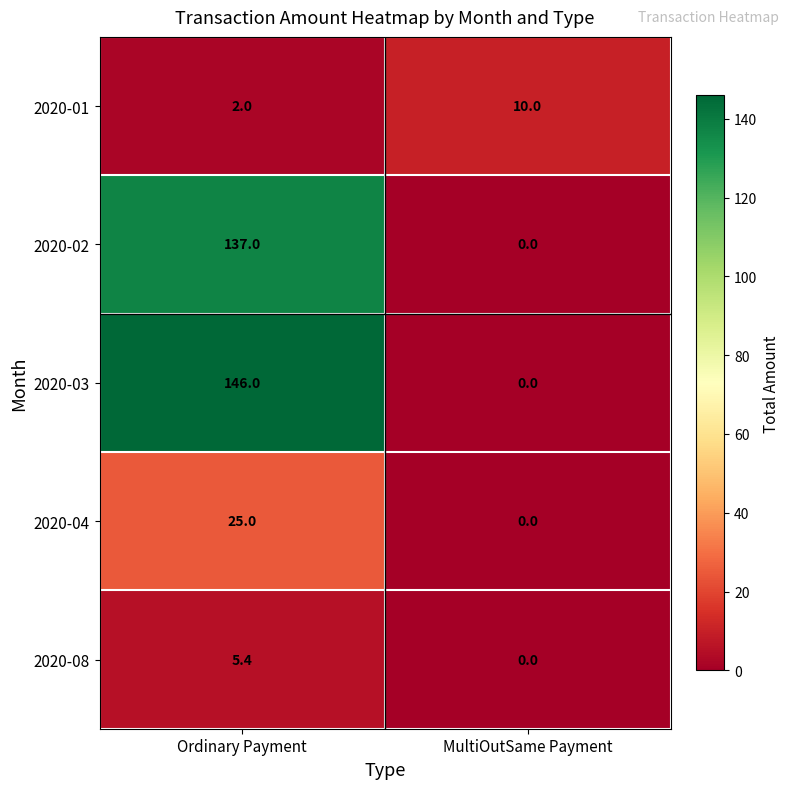

Reading right to left, extract all data points from this chart.

2020-01: MultiOutSame Payment=10.0	Ordinary Payment=2.0
2020-02: MultiOutSame Payment=0.0	Ordinary Payment=137.0
2020-03: MultiOutSame Payment=0.0	Ordinary Payment=146.0
2020-04: MultiOutSame Payment=0.0	Ordinary Payment=25.0
2020-08: MultiOutSame Payment=0.0	Ordinary Payment=5.4